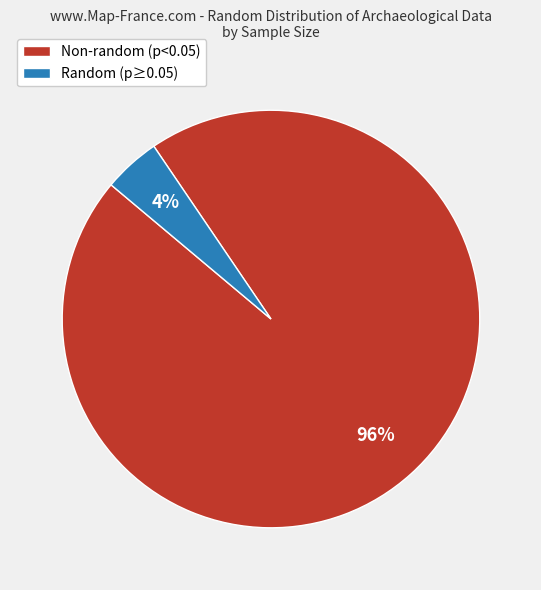

What percentage is the Non-random (p<0.05) slice, to the nearest percent?

96%